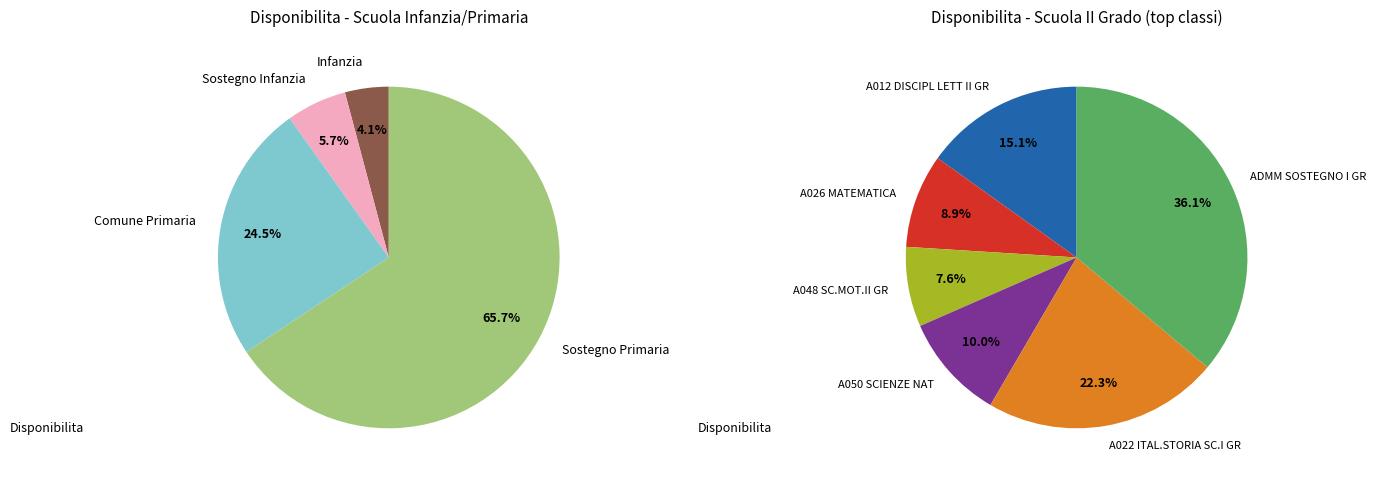

To the nearest percent, what is the average slice percentage?

25%